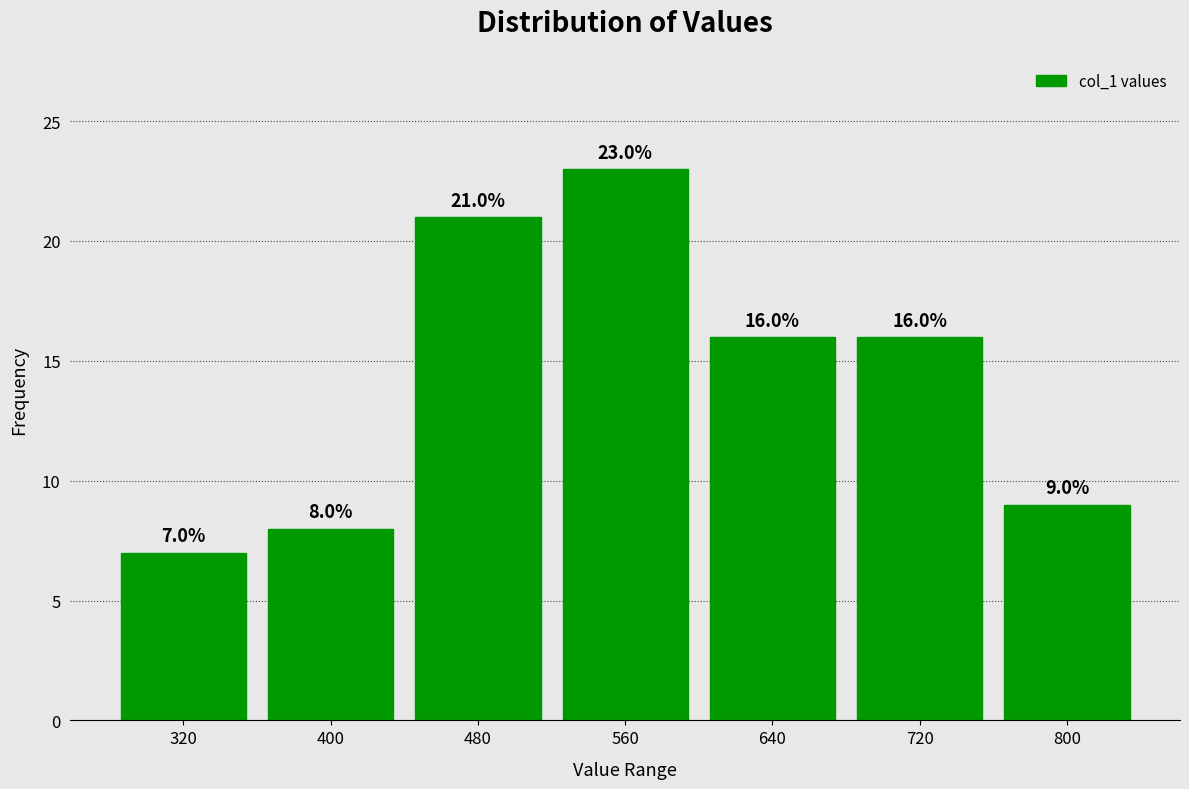

Which range on the x-axis has the tallest bar?

520 to 600